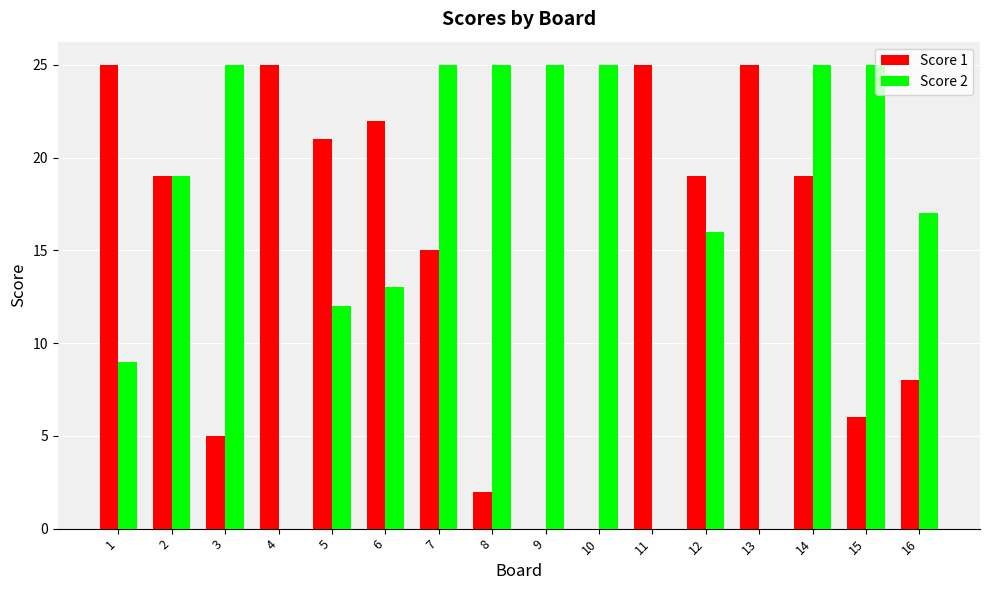

What is the sum of the Score 1 values at 2 and 3?

24